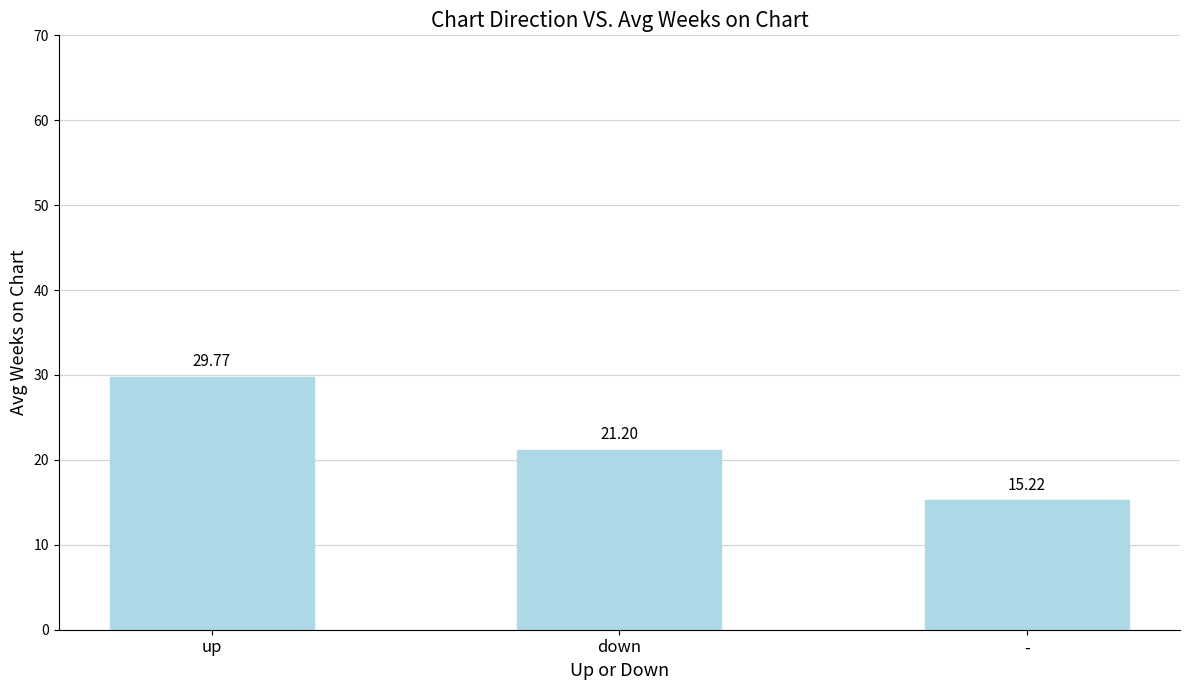

At which label is the value closest to 22?

down